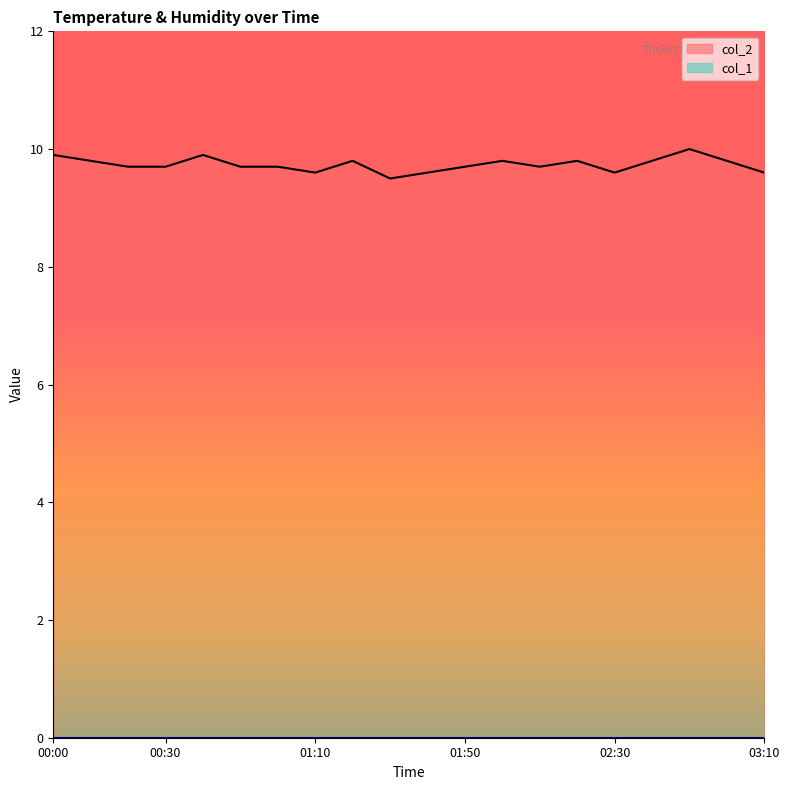

How many lines are shown in the chart?

2